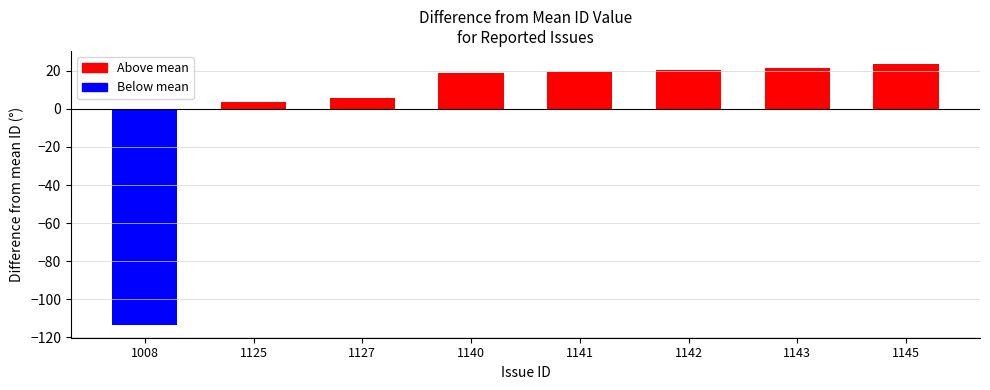

True or false: the data shows 1793 at 1008.

False